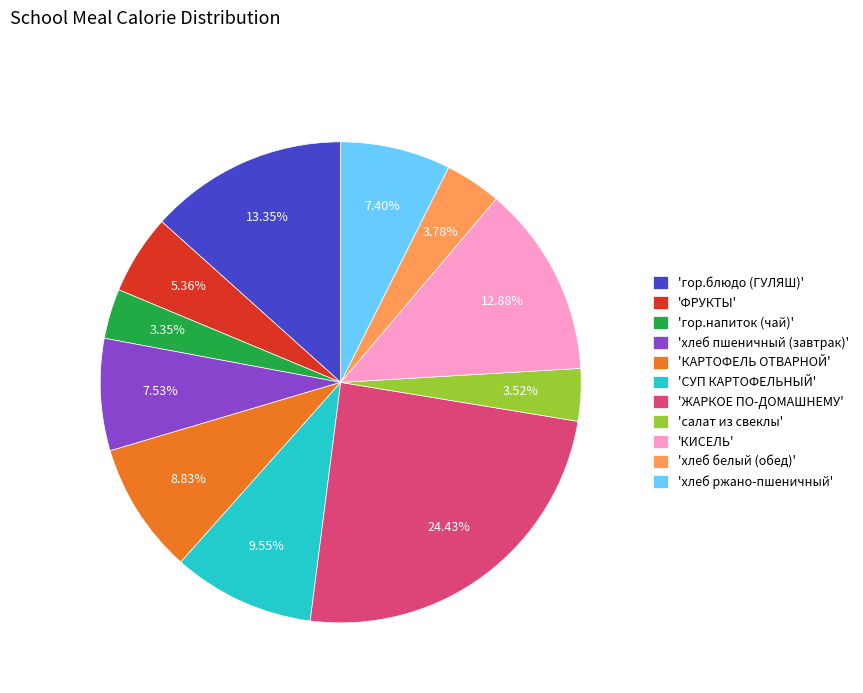

How many slices are in this pie chart?

11